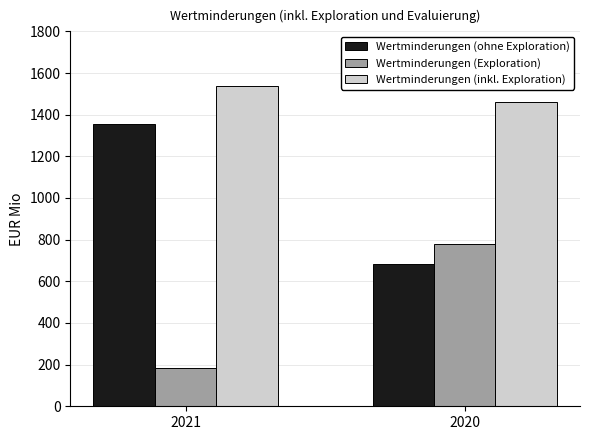

Reading right to left, extract all data points from this chart.

Wertminderungen (ohne Exploration): 2020=683	2021=1353
Wertminderungen (Exploration): 2020=779	2021=185
Wertminderungen (inkl. Exploration): 2020=1462	2021=1538